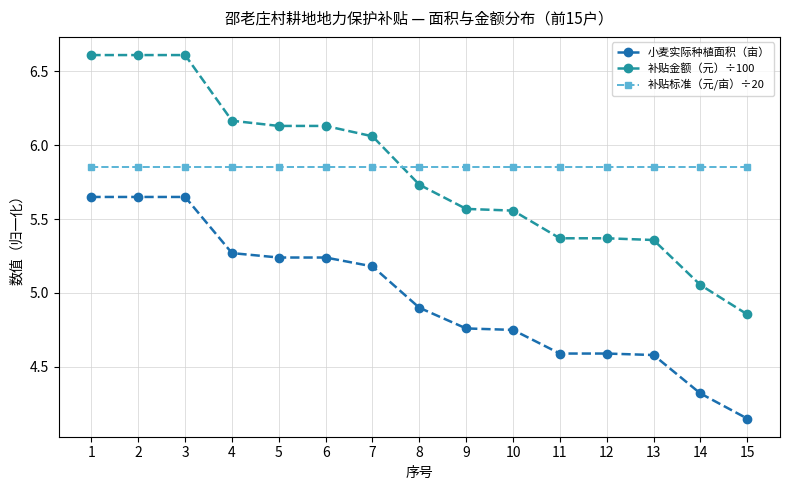

Is the value of 补贴金额（元）÷100 at 15 greater than the value of 补贴标准（元/亩）÷20 at 9?

No